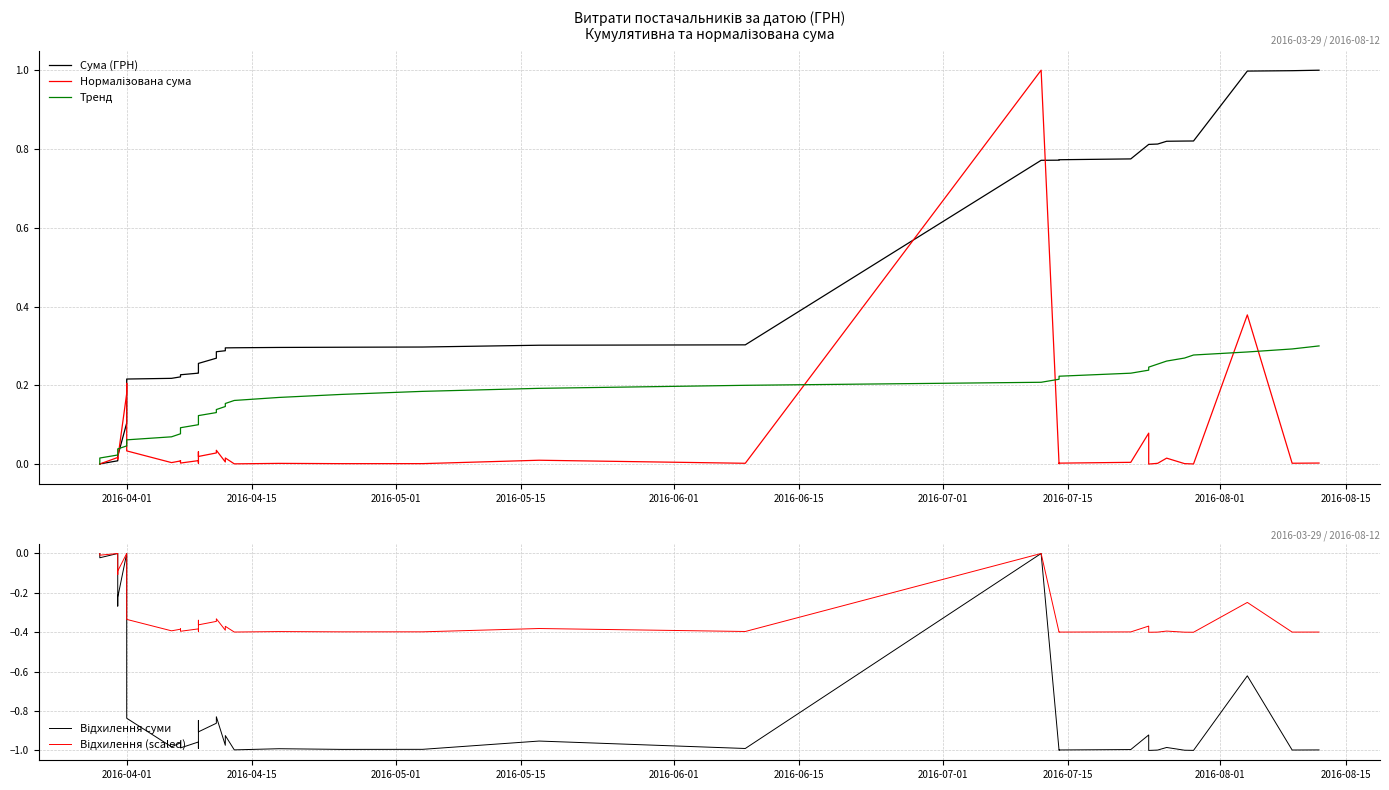

Is this an area chart (filled region under the line)?

No